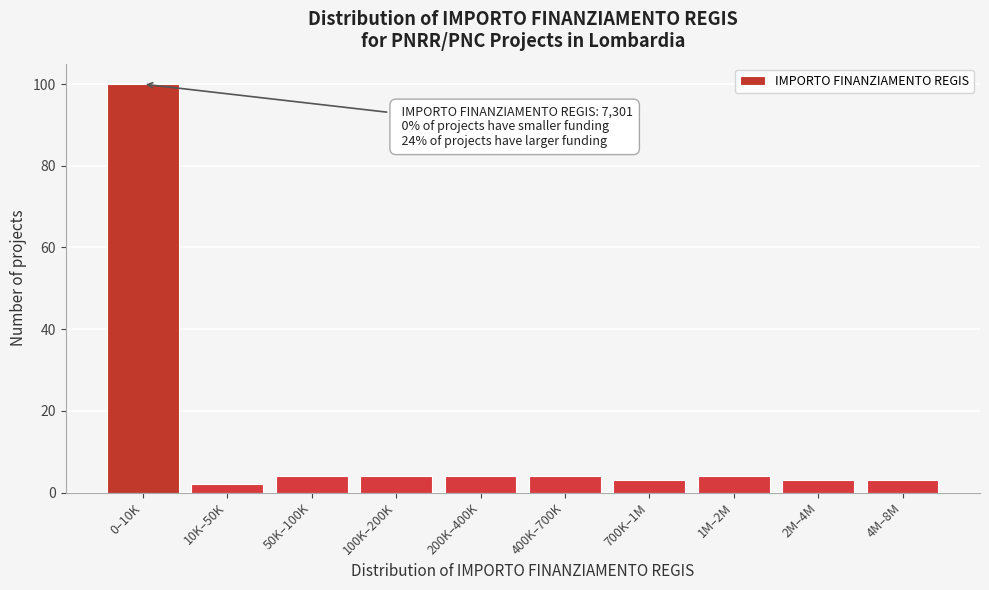

Reading left to right, transcribe all the data shown in this chart.

100	2	4	4	4	4	3	4	3	3